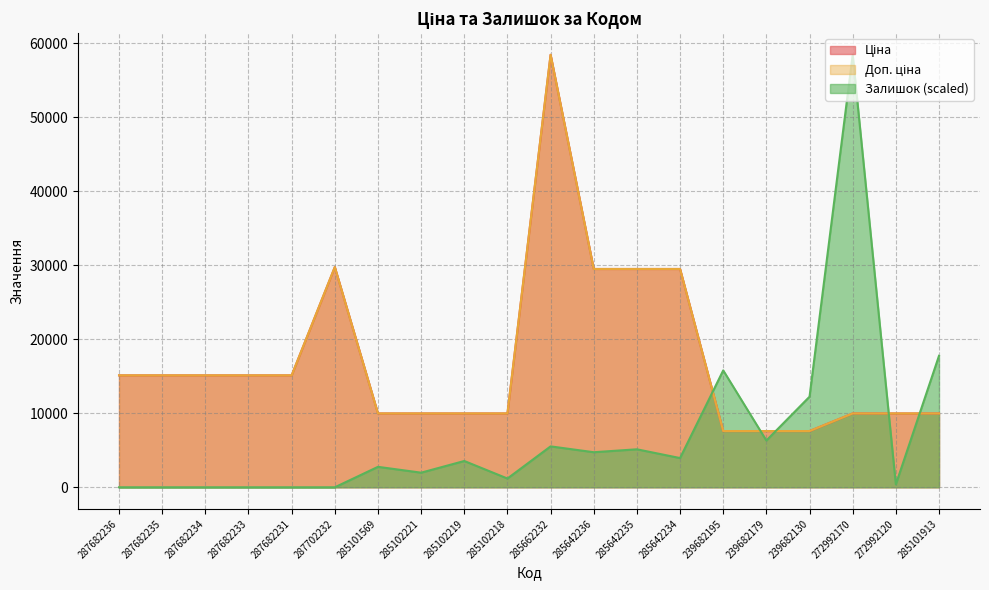

Does the chart have visible grid lines?

Yes